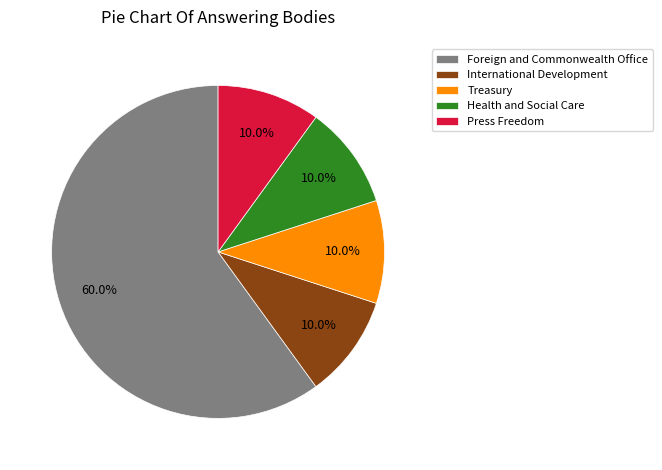

Which category has the biggest portion of the pie?

Foreign and Commonwealth Office